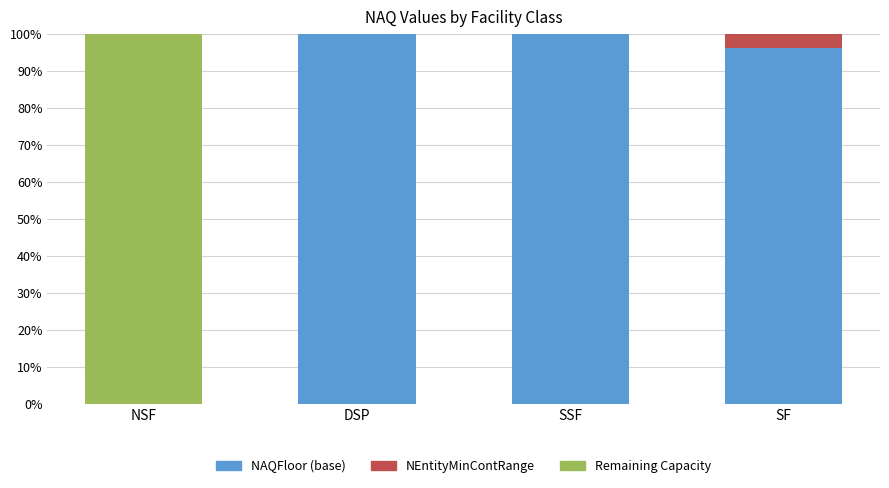

Which series changed the most between SSF and SF?

NEntityMinContRange